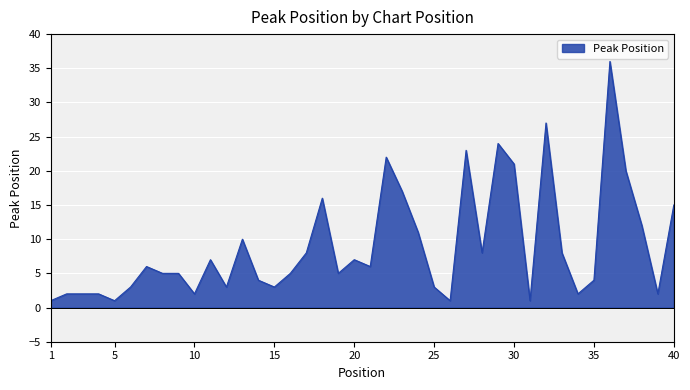

Reading left to right, extract all data points from this chart.

1	2	2	2	1	3	6	5	5	2	7	3	10	4	3	5	8	16	5	7	6	22	17	11	3	1	23	8	24	21	1	27	8	2	4	36	20	12	2	15